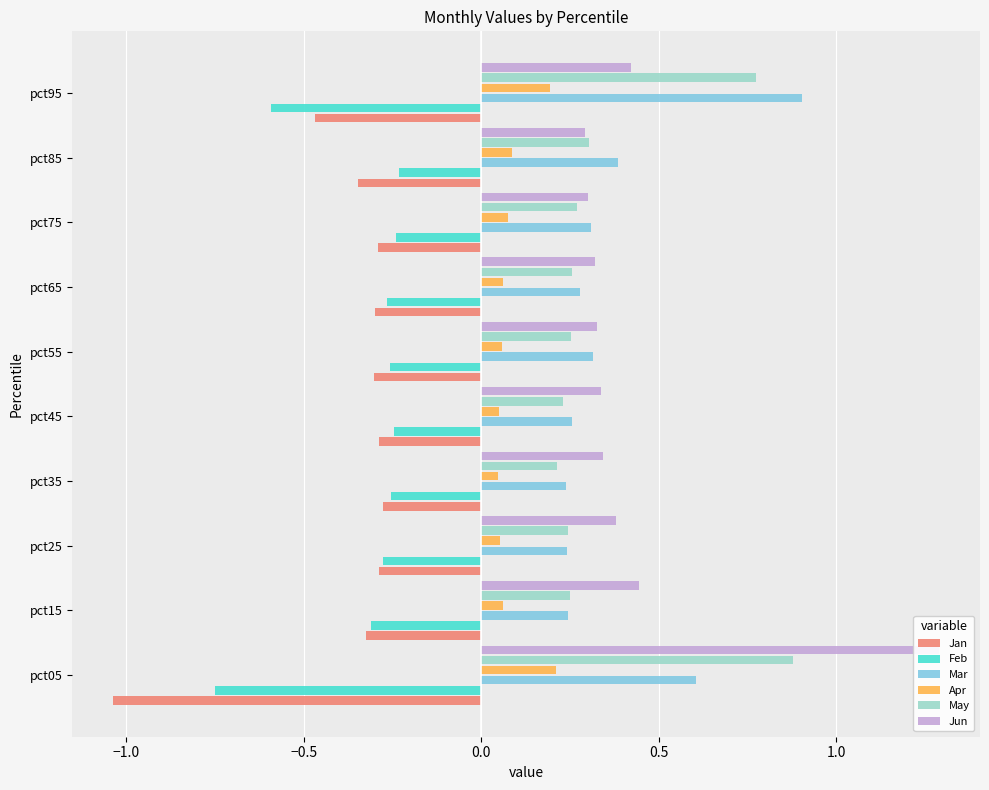

Is the value of Jun at pct85 greater than the value of Mar at pct85?

No